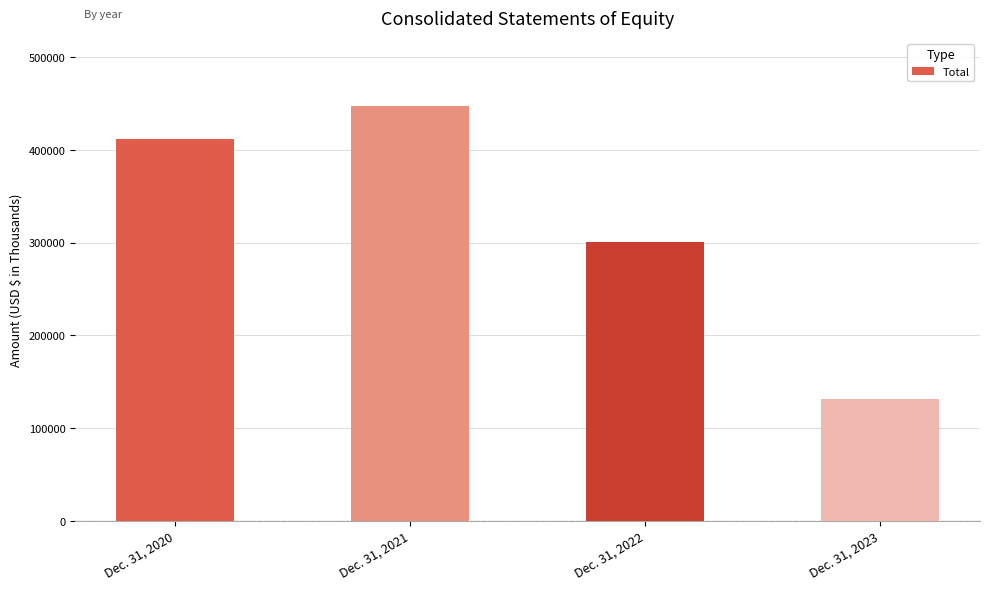

What value does the data have at Dec. 31, 2022, to the nearest 10?

301070